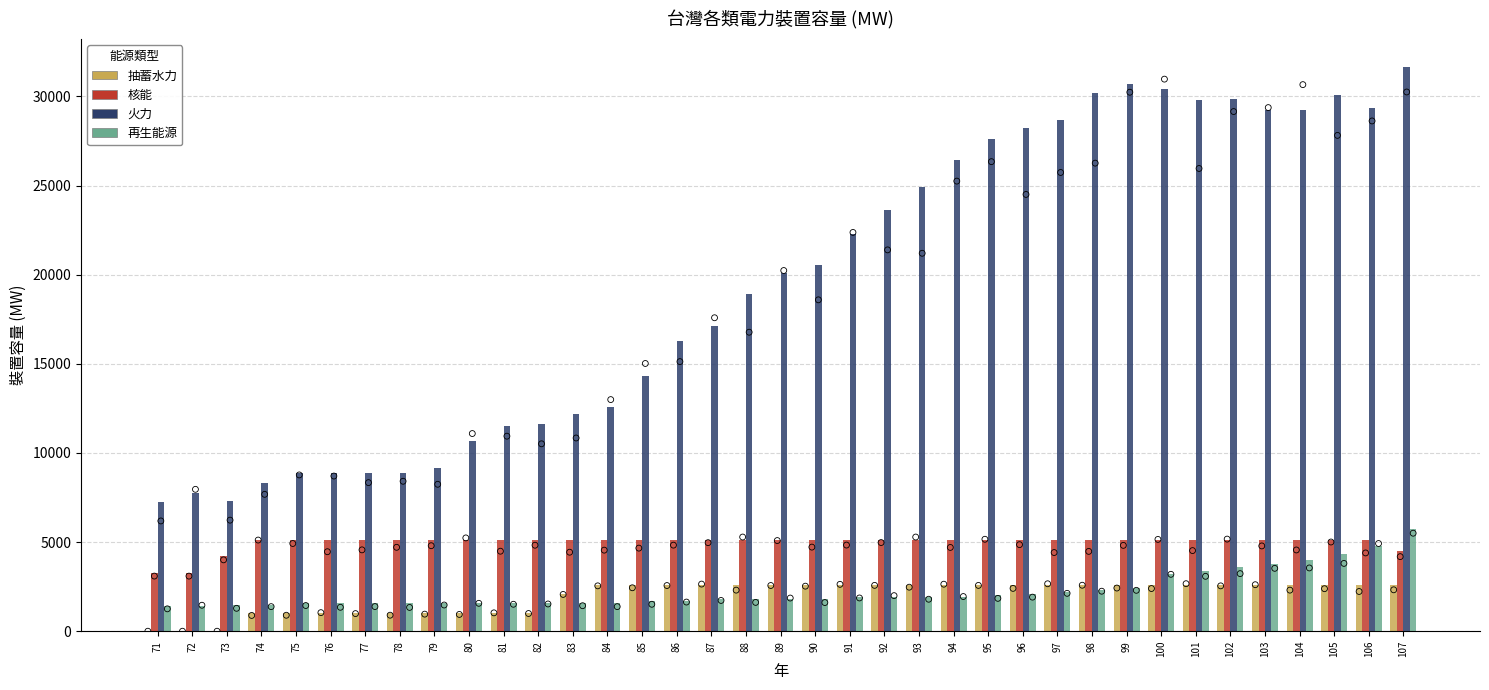

What are all the series names shown in the legend?

抽蓄水力, 核能, 火力, 再生能源